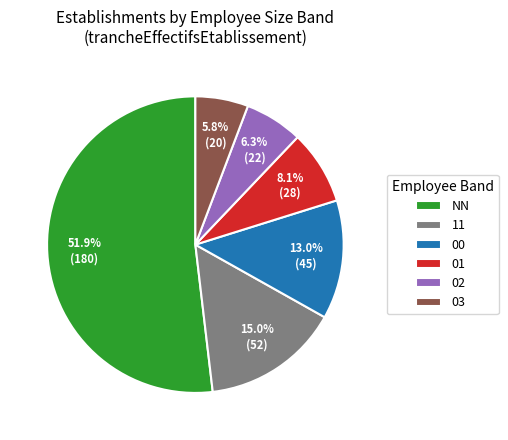

Is there a majority slice in this chart?

Yes